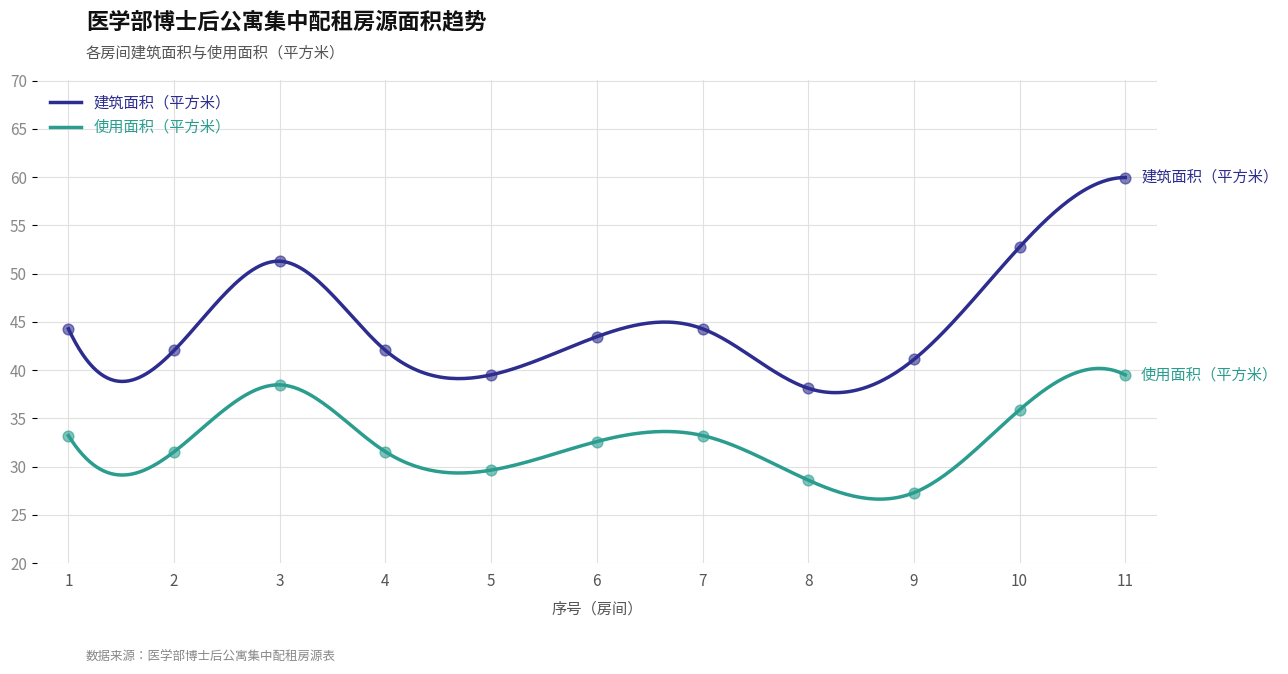

Which series reaches the maximum Y coordinate?

建筑面积（平方米）